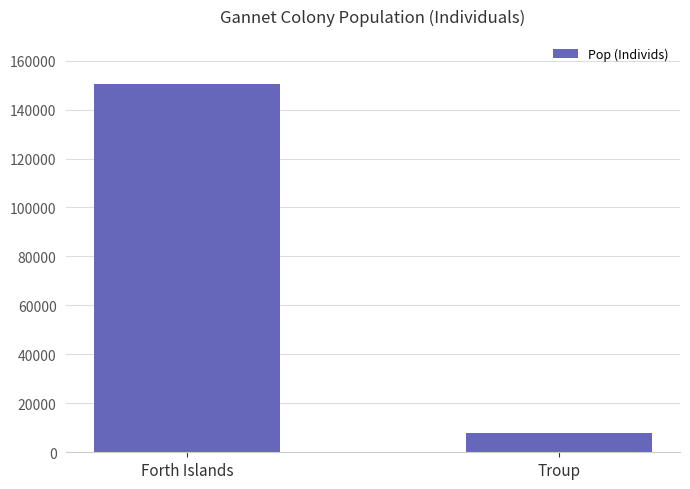

What is the change in value from Forth Islands to Troup?

-142824